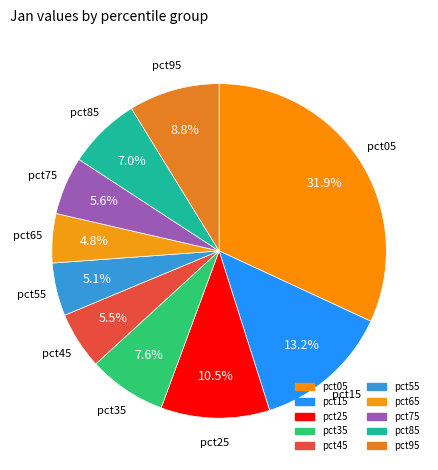

Which slice is the largest?

pct05